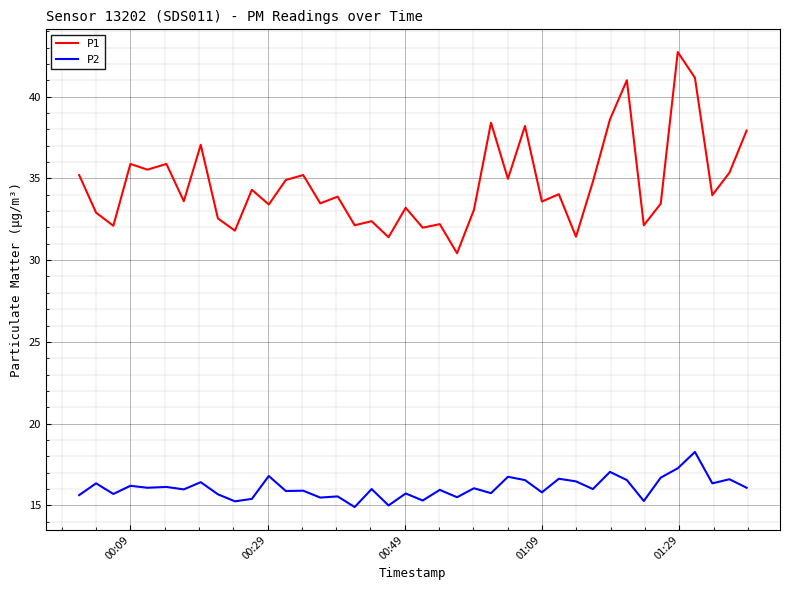

Which series has the largest range (max minus min)?

P1